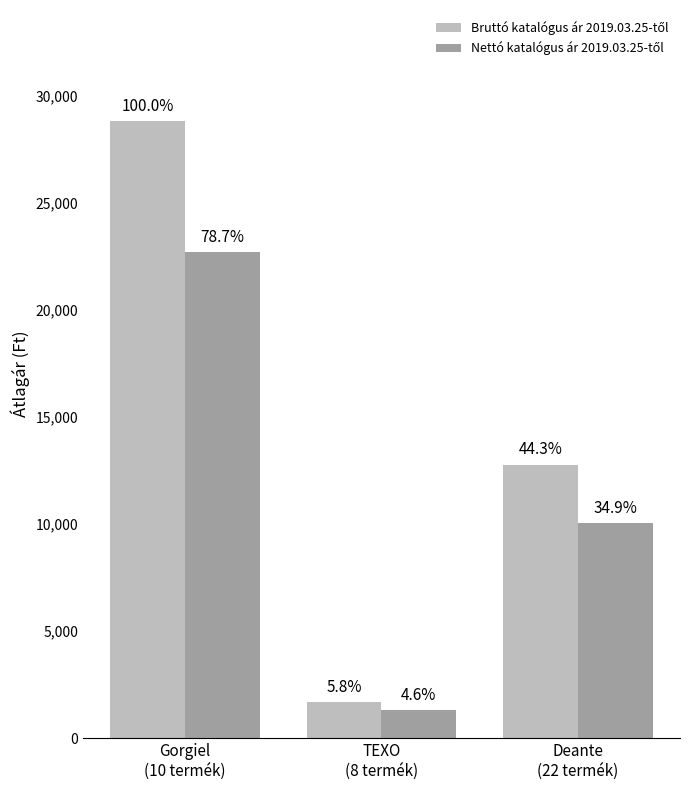

Is the value of Nettó katalógus ár 2019.03.25-től at Deante
(22 termék) greater than the value of Bruttó katalógus ár 2019.03.25-től at TEXO
(8 termék)?

Yes